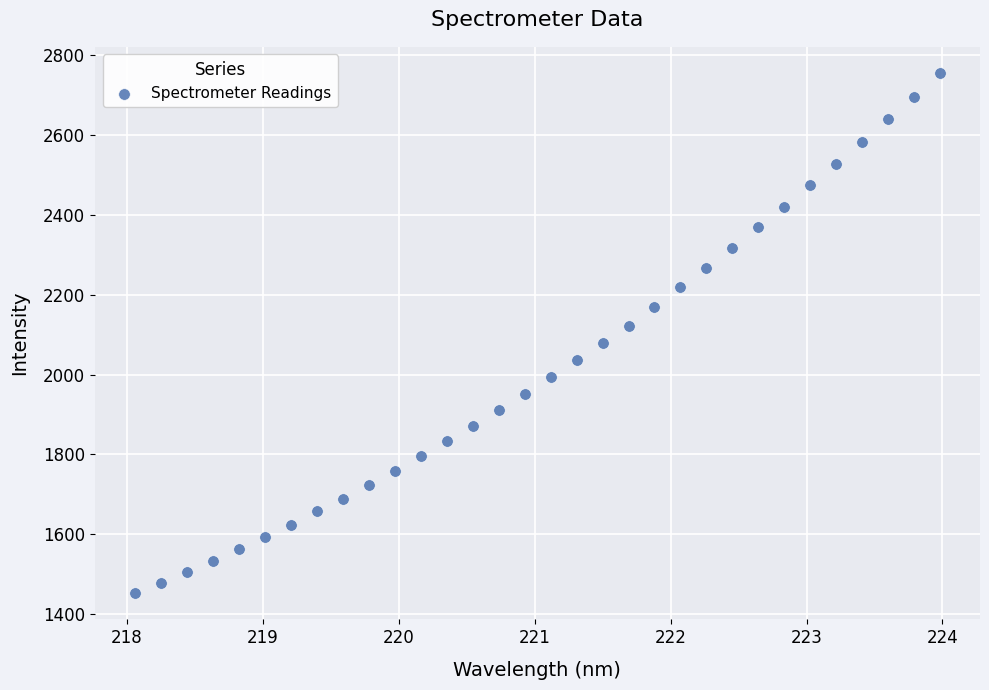

What is the range of X values (max minus min)?

5.9